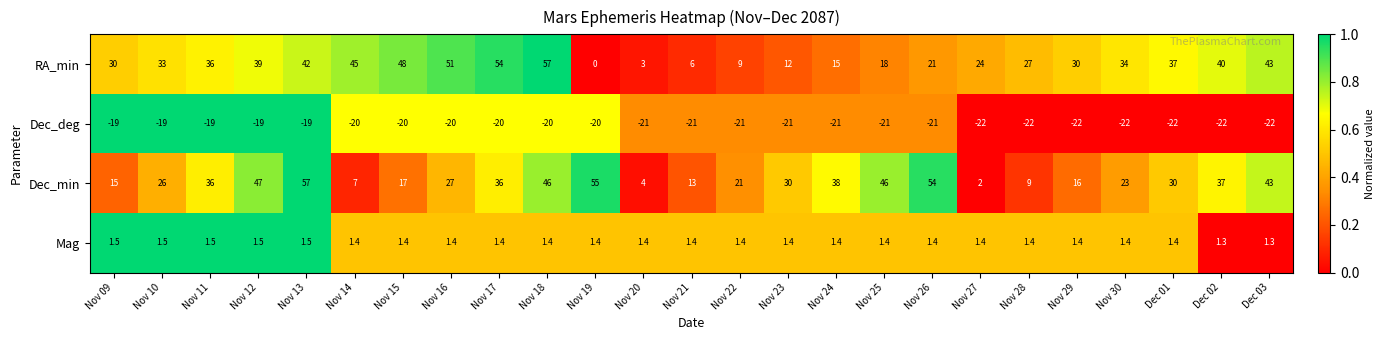

Is it true that Dec_min equals 55.0 at Nov 19?

True